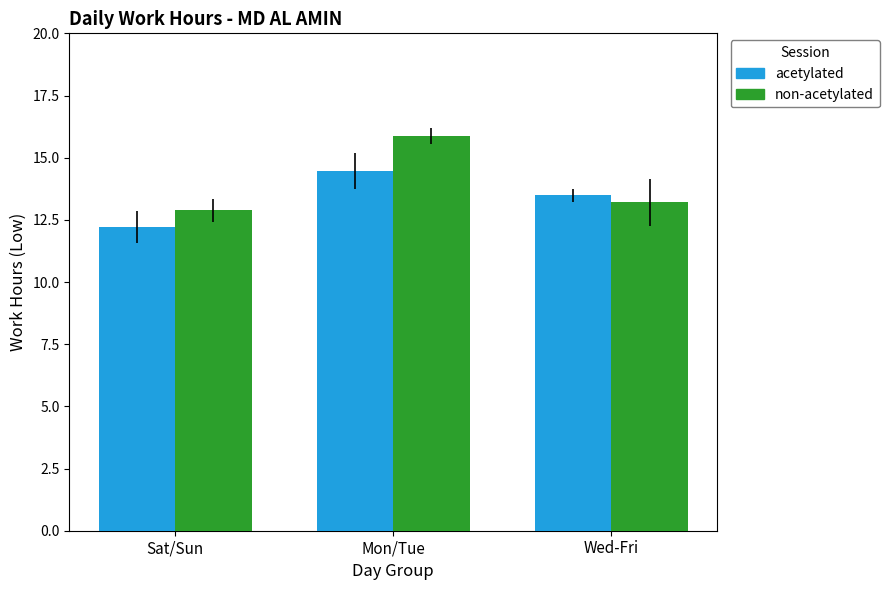

Which series has the largest range (max minus min)?

non-acetylated